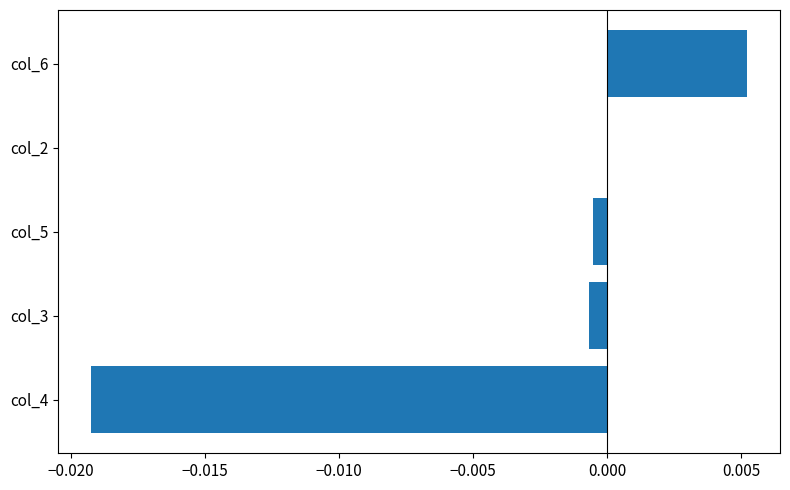

How many categories are shown in the chart?

5